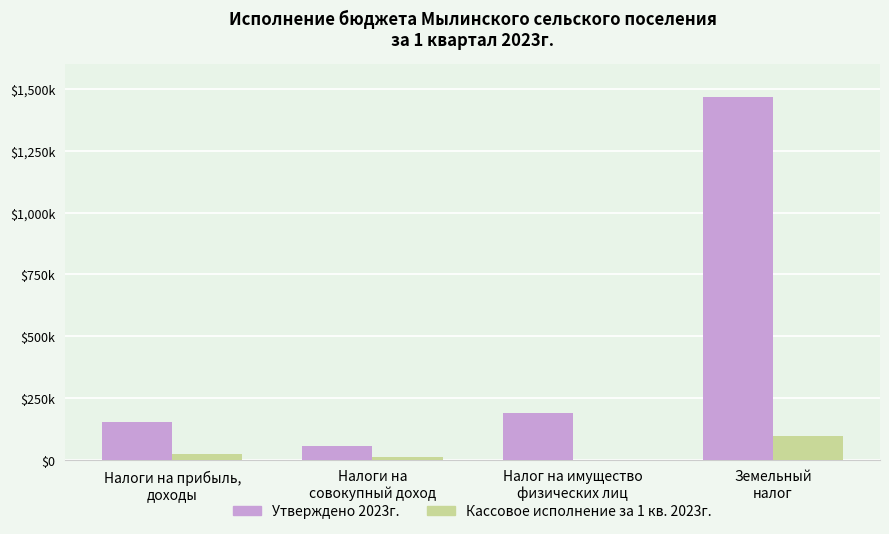

What is the label of the 3rd bar from the right?

Налоги на
совокупный доход